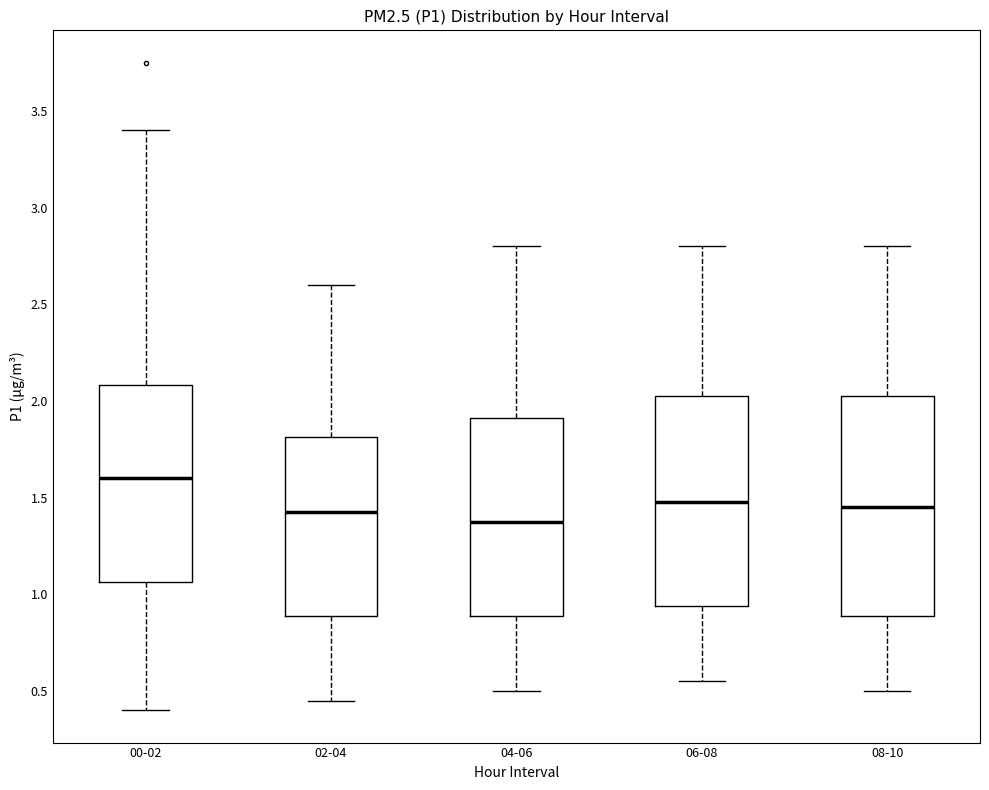

Which box is the tallest, from its lower edge to its upper edge?

08-10